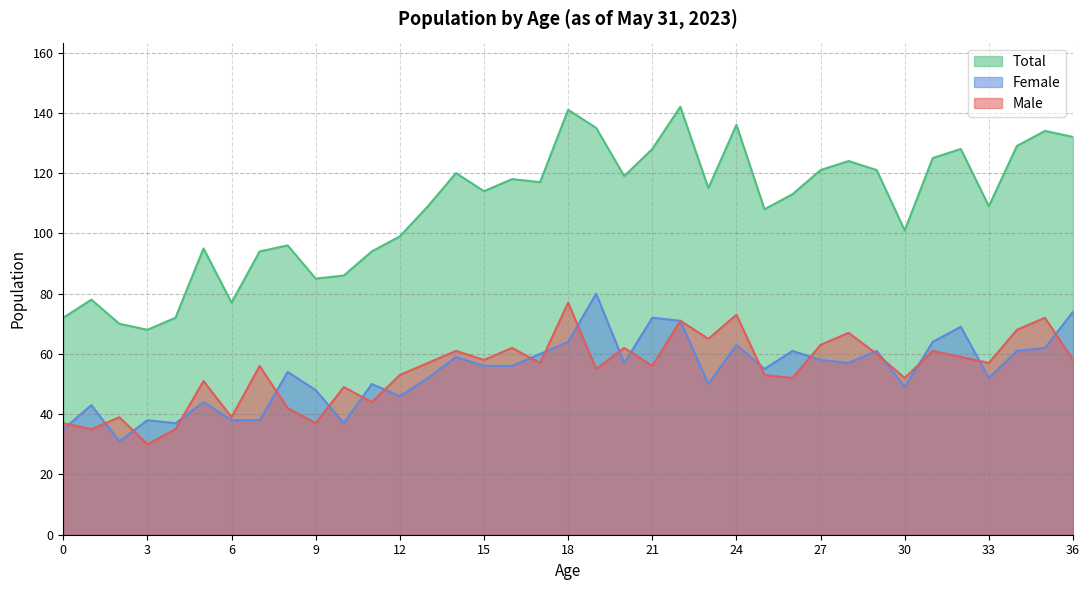

Which series has the widest spread of values?

Total